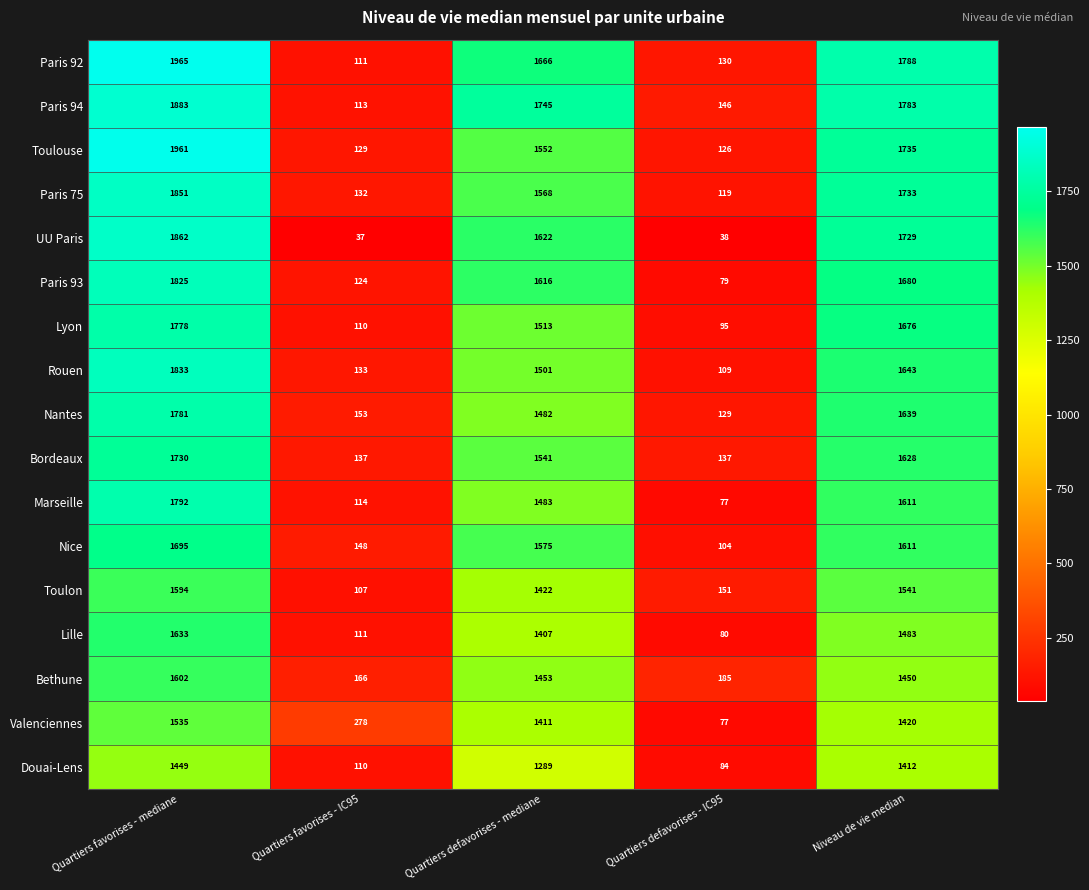

How many categories are shown in the chart?

5